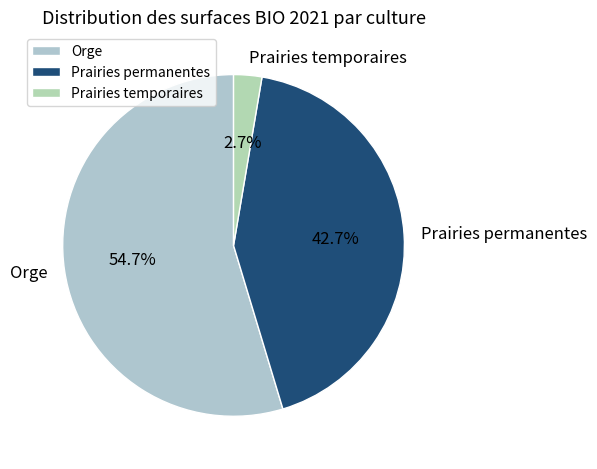

Rank the categories by value from highest to lowest.

Orge, Prairies permanentes, Prairies temporaires